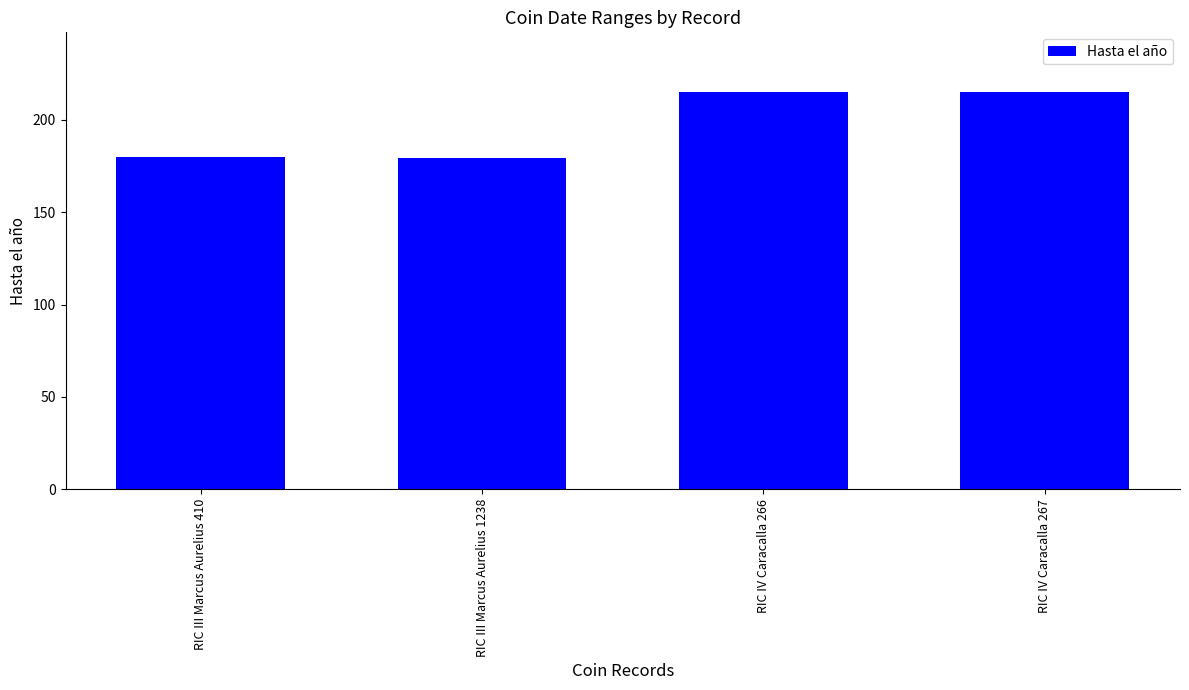

What is the sum of the values at RIC IV Caracalla 267 and RIC III Marcus Aurelius 410?

395